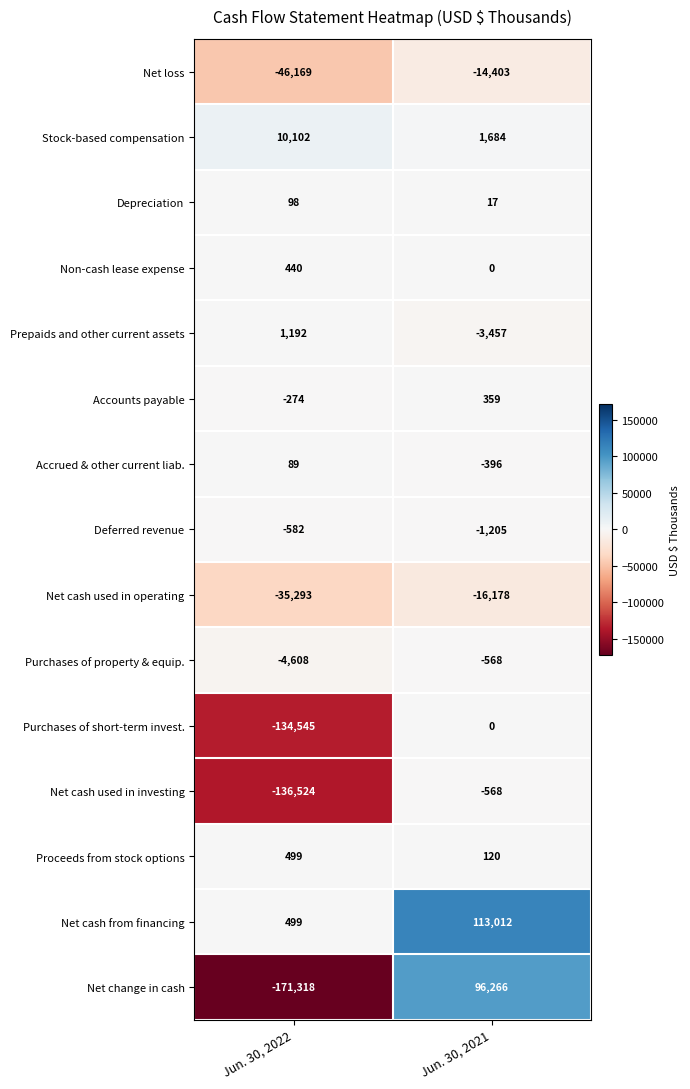

True or false: Net cash from financing has a value of 187 at Jun. 30, 2022.

False